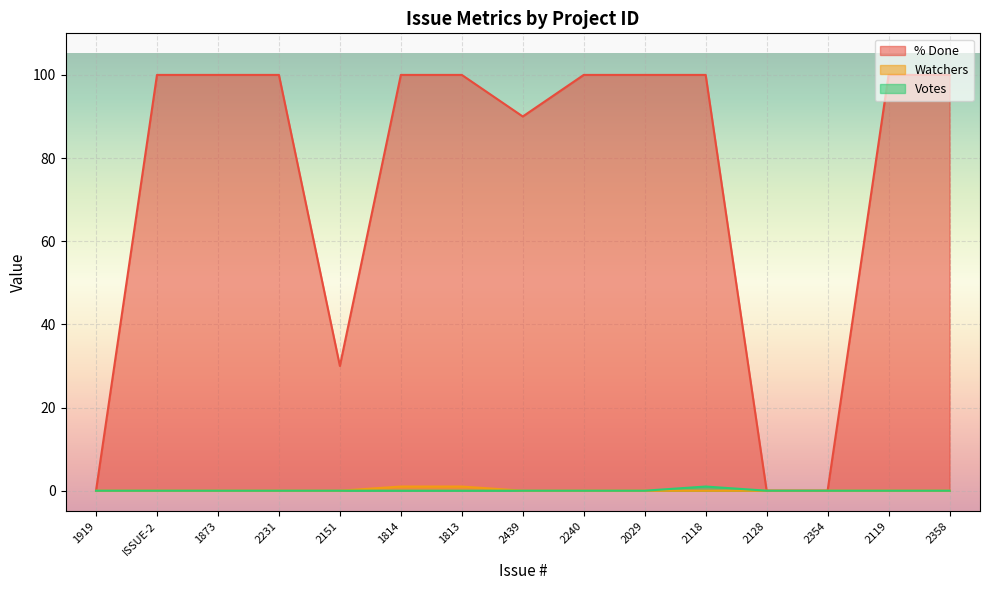

What is the label of the 2nd point from the right?

2119